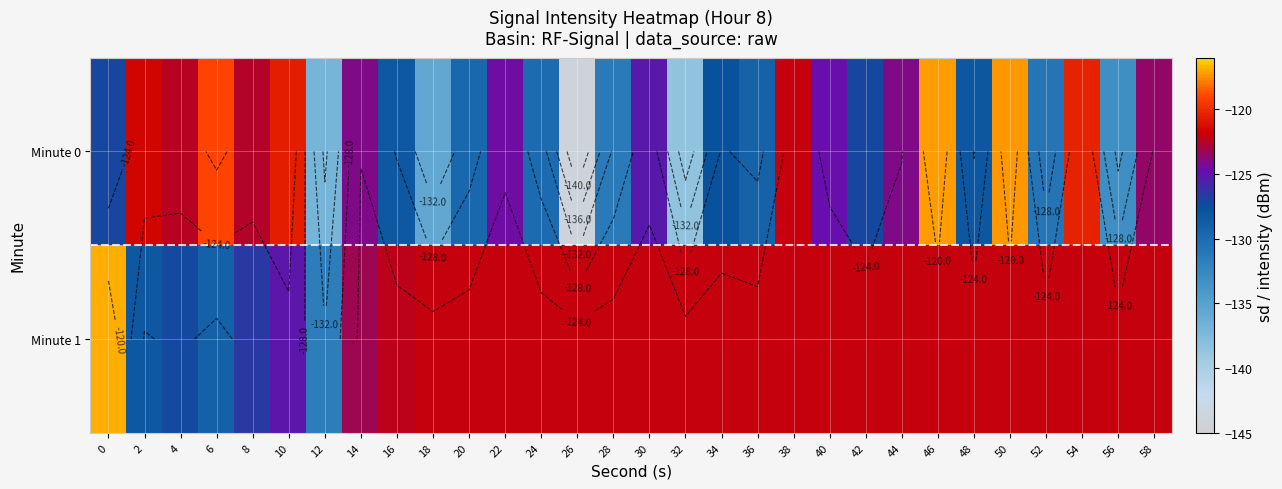

What is the minimum value shown in the chart?

-144.0